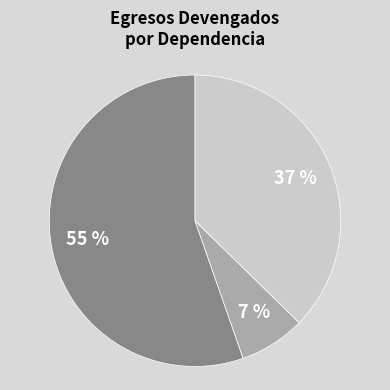

Is there any slice that represents more than half of the pie?

Yes